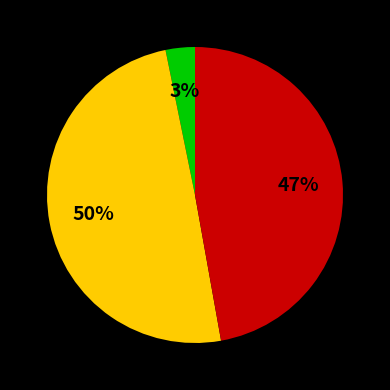

Is there any slice that represents more than half of the pie?

No